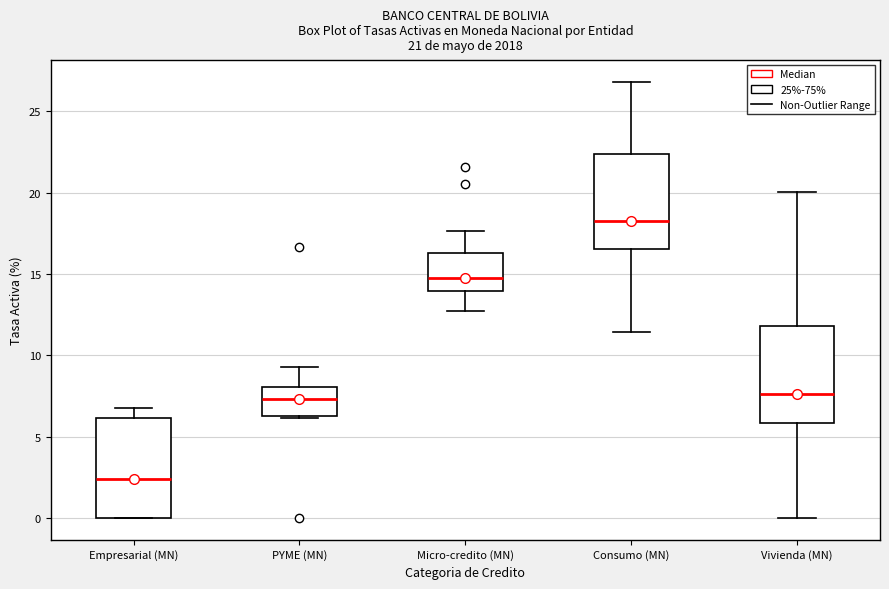

Which box has the lowest median line?

Empresarial (MN)